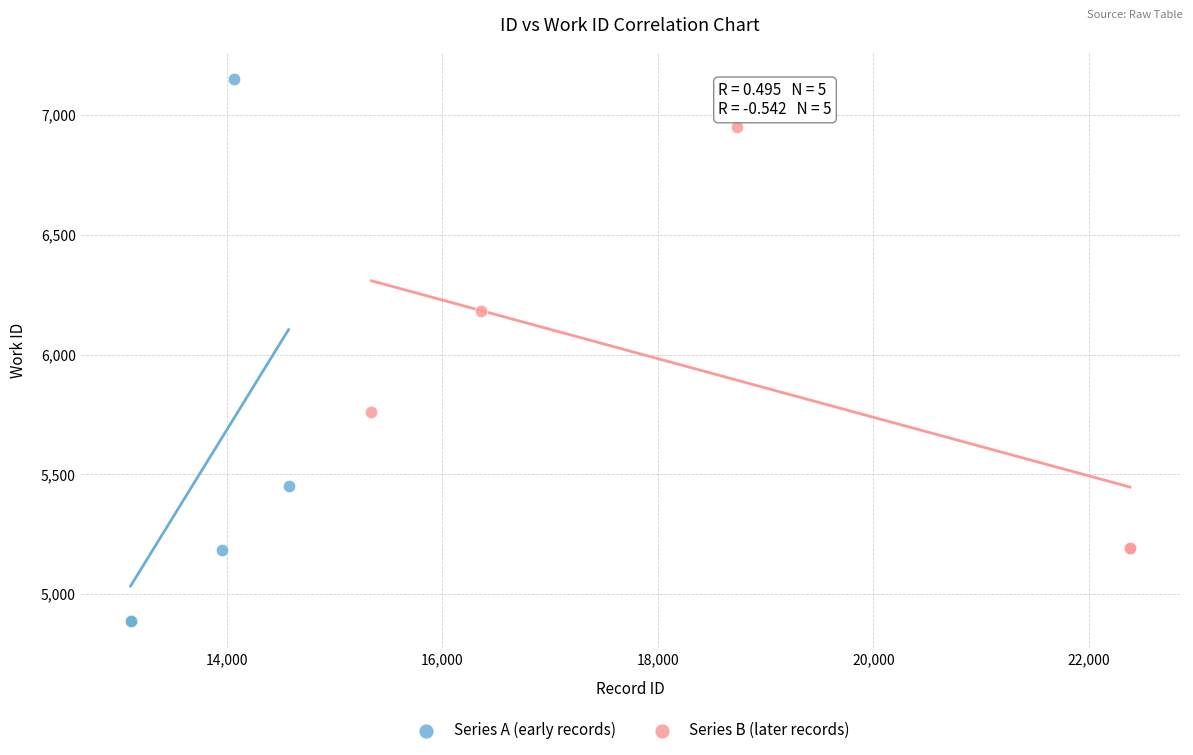

Which series has the widest spread of Y values?

Series A (early records)